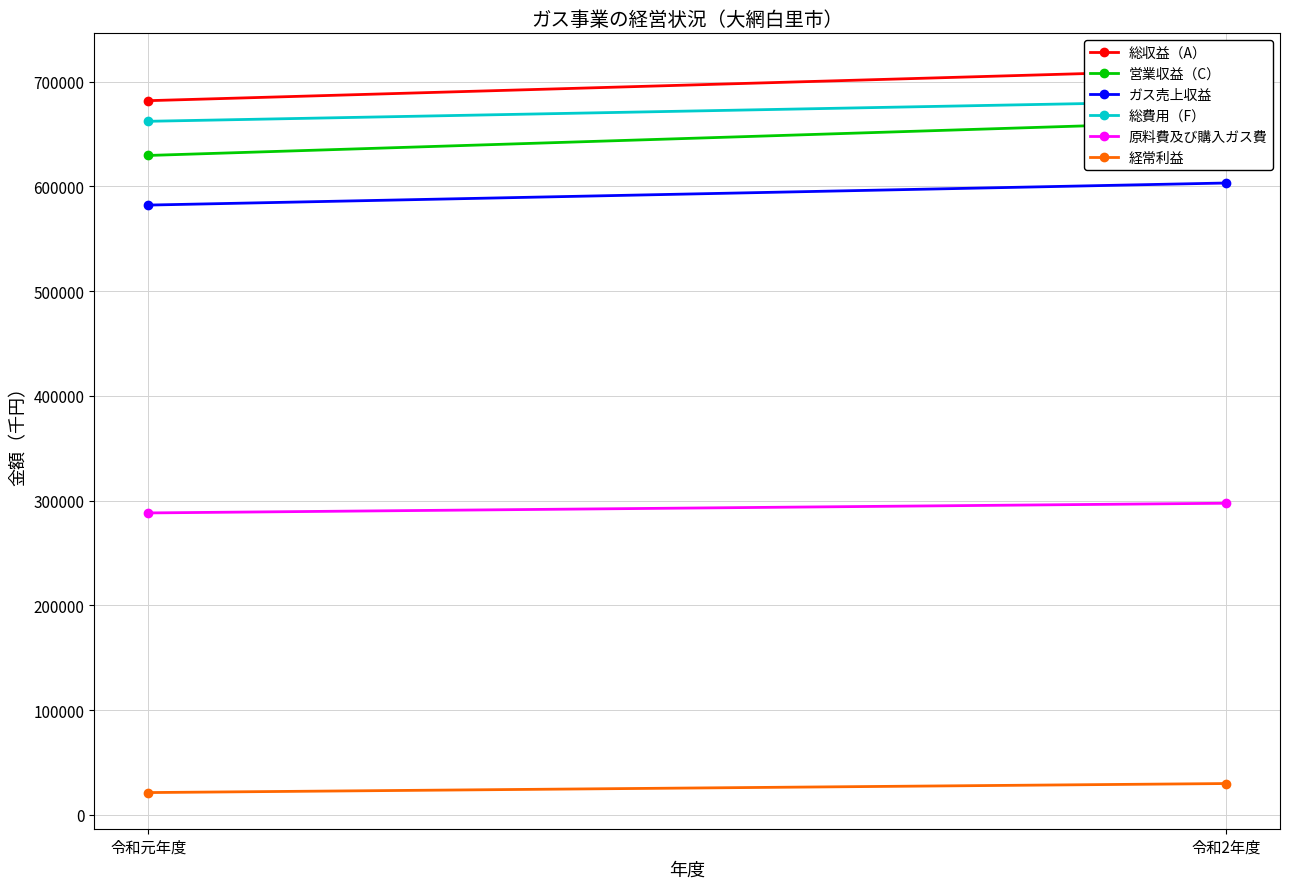

Is the value of ガス売上収益 at 令和2年度 greater than the value of 総費用（F） at 令和元年度?

No